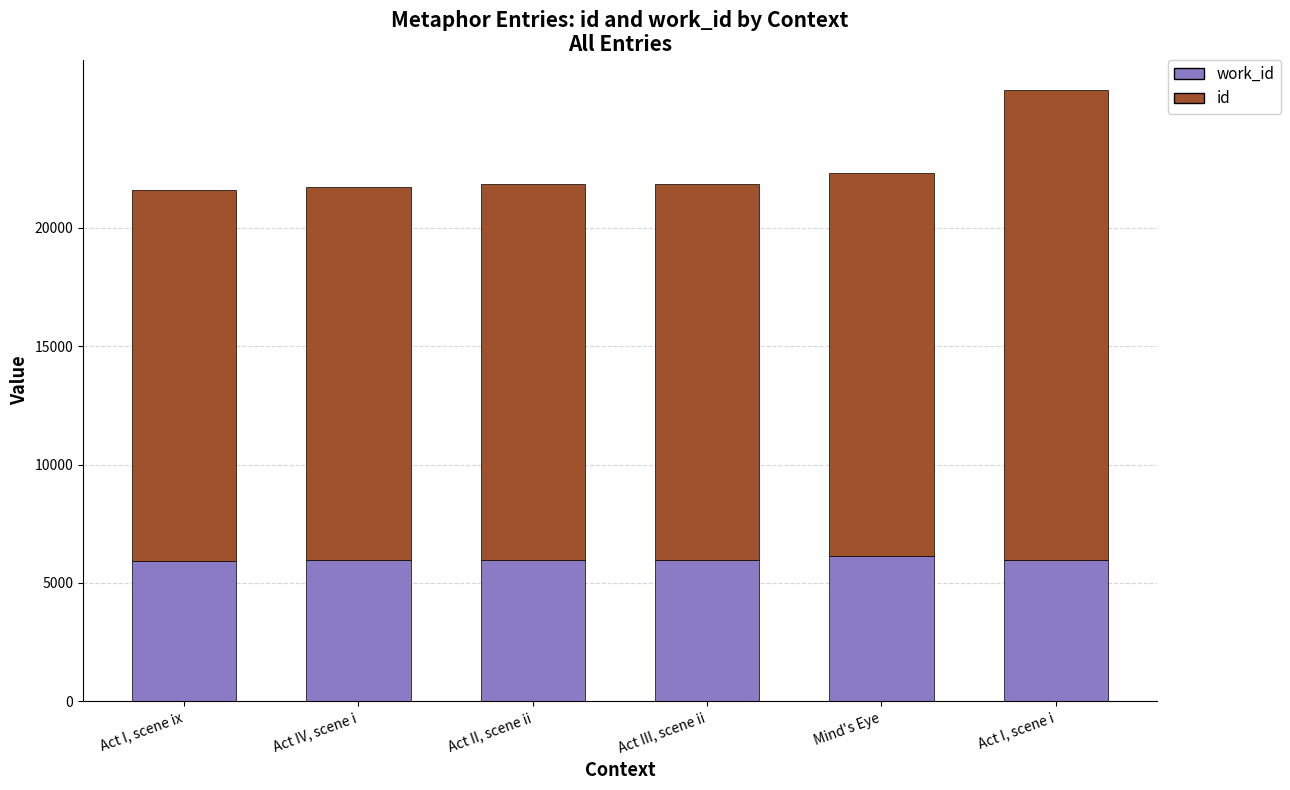

What are all the series names shown in the legend?

work_id, id